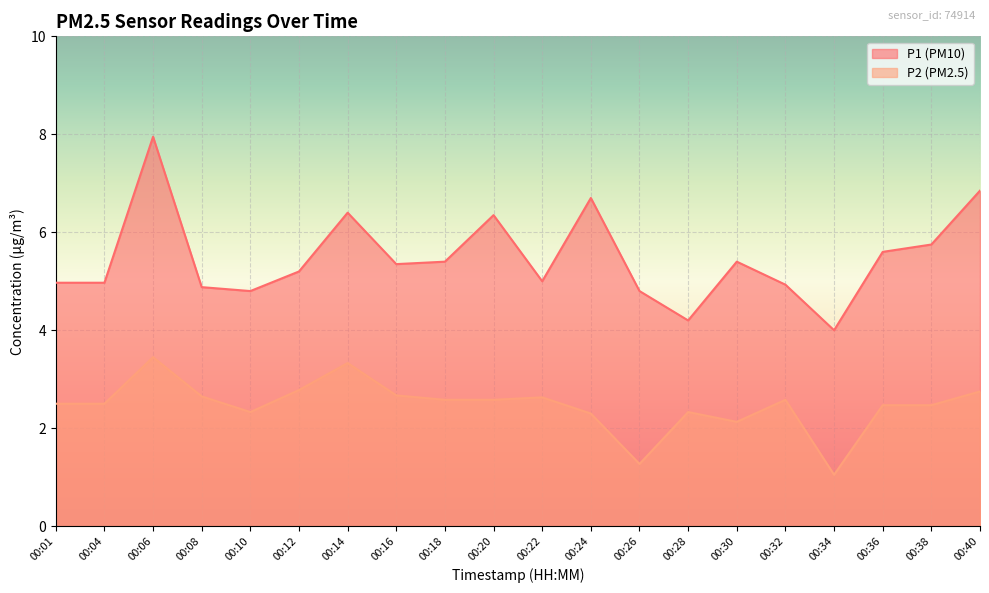

Reading right to left, what are all the values shown in this chart?

P1: 00:40=6.8	00:38=5.8	00:36=5.6	00:34=4.0	00:32=4.9	00:30=5.4	00:28=4.2	00:26=4.8	00:24=6.7	00:22=5.0	00:20=6.3	00:18=5.4	00:16=5.3	00:14=6.4	00:12=5.2	00:10=4.8	00:08=4.9	00:06=8.0	00:04=5.0	00:01=5.0
P2: 00:40=2.8	00:38=2.5	00:36=2.5	00:34=1.1	00:32=2.6	00:30=2.1	00:28=2.3	00:26=1.3	00:24=2.3	00:22=2.6	00:20=2.6	00:18=2.6	00:16=2.7	00:14=3.3	00:12=2.8	00:10=2.3	00:08=2.6	00:06=3.5	00:04=2.5	00:01=2.5